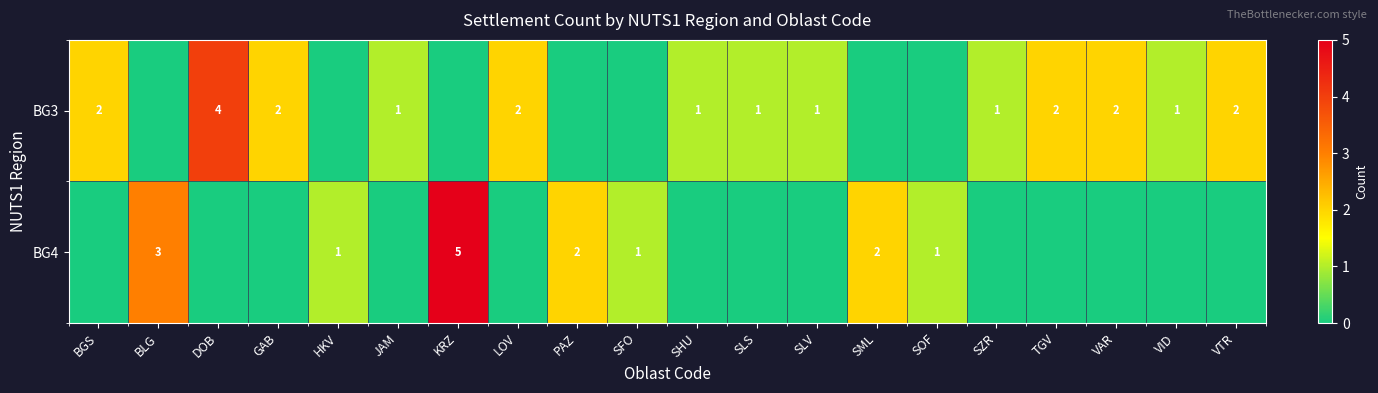

The value of BG3 at SLS is 1. True or false?

True